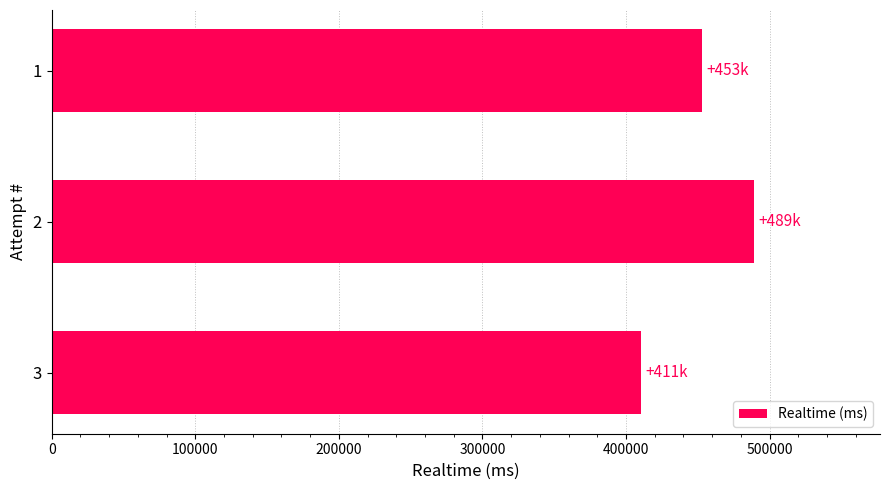

Reading bottom to top, what are all the values shown in this chart?

3=410504	2=488897	1=452898